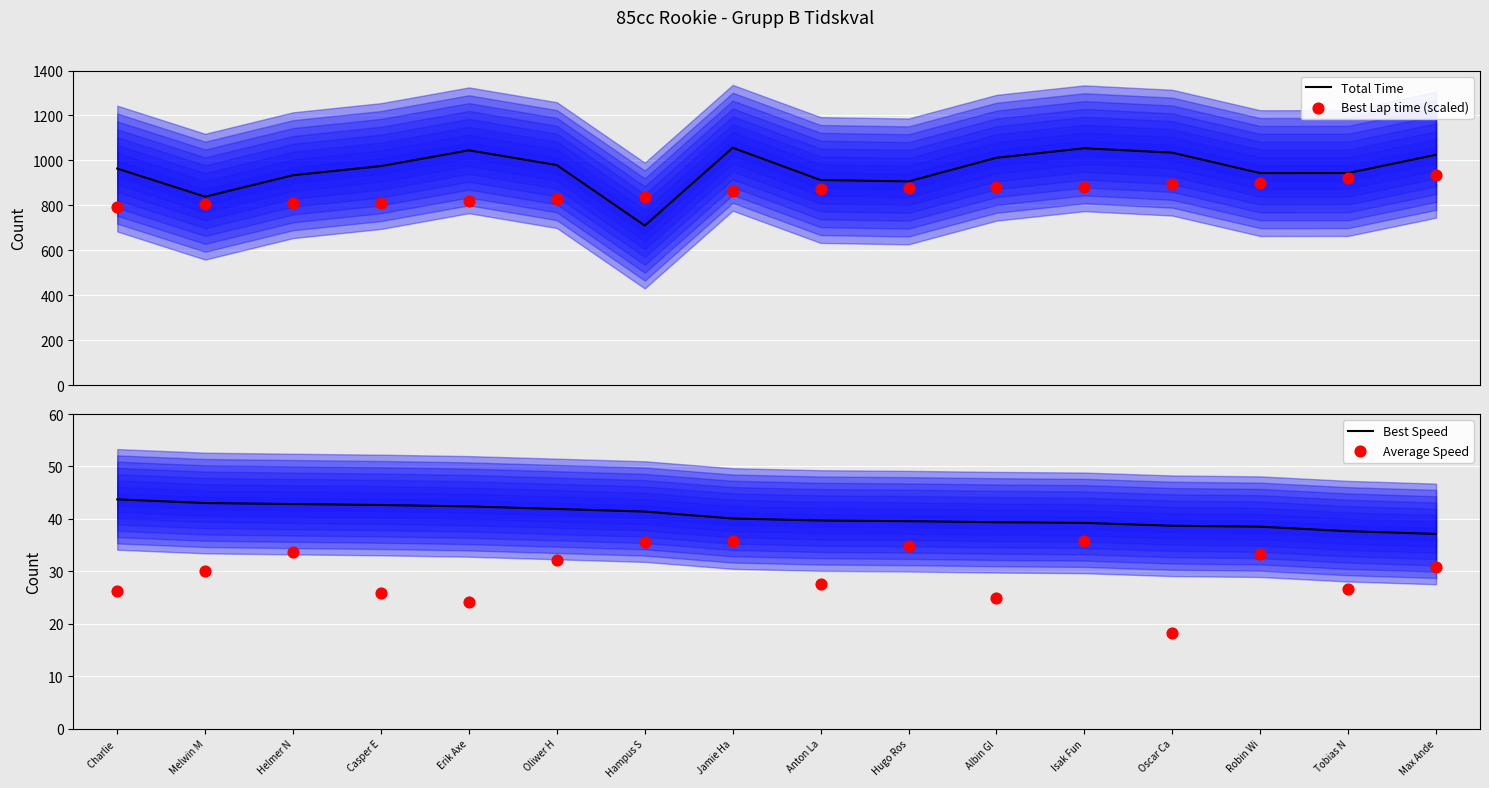

Is the value of Best Speed at Oscar Ca greater than the value of Best Lap time (scaled) at Charlie ?

No